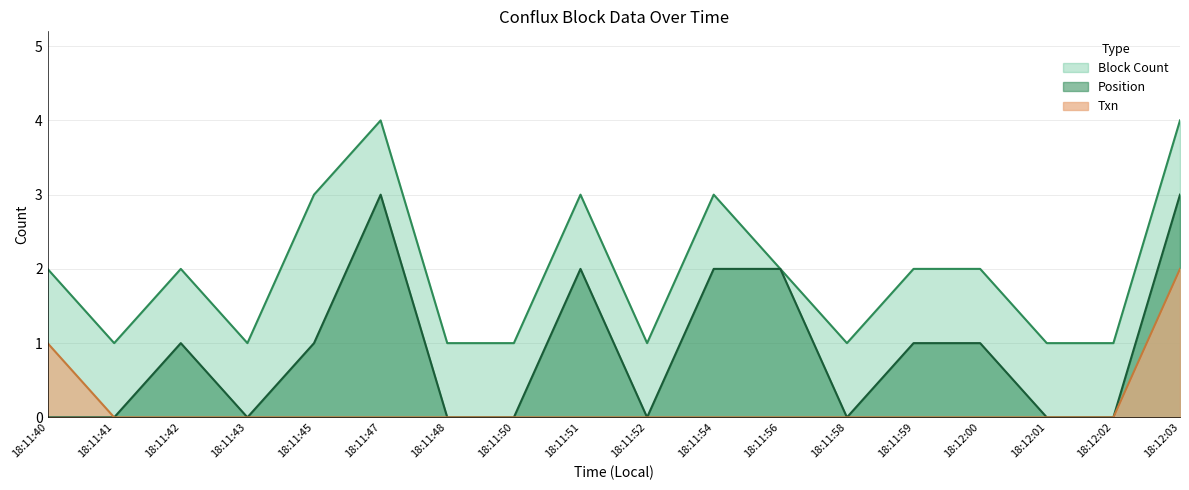

How many data points in Txn are above 0?

2